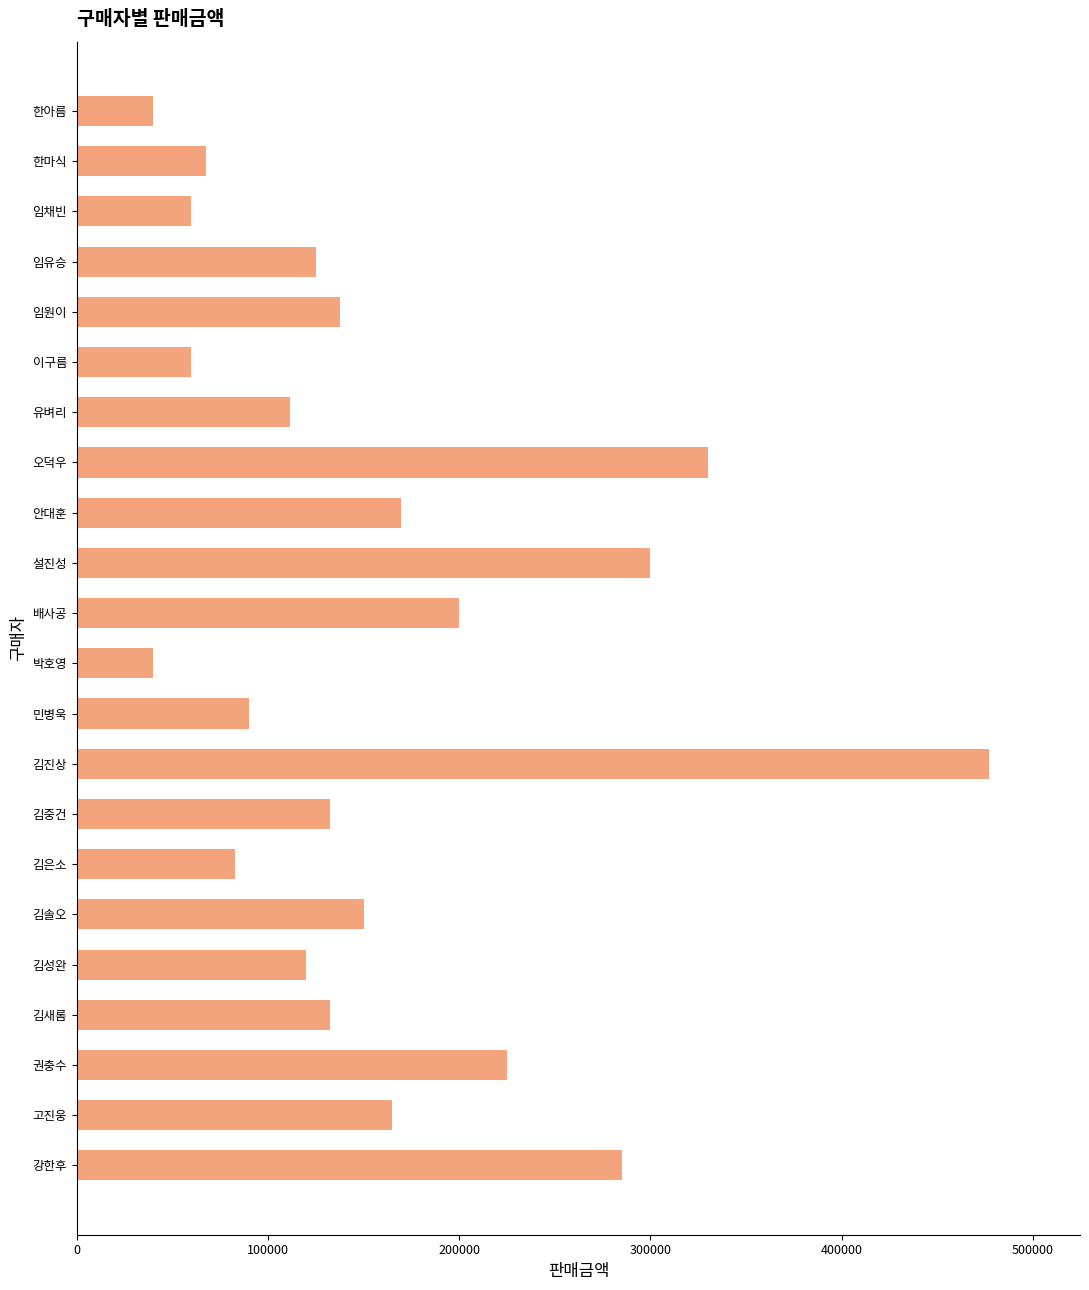

Read the value at 김중건.

132500